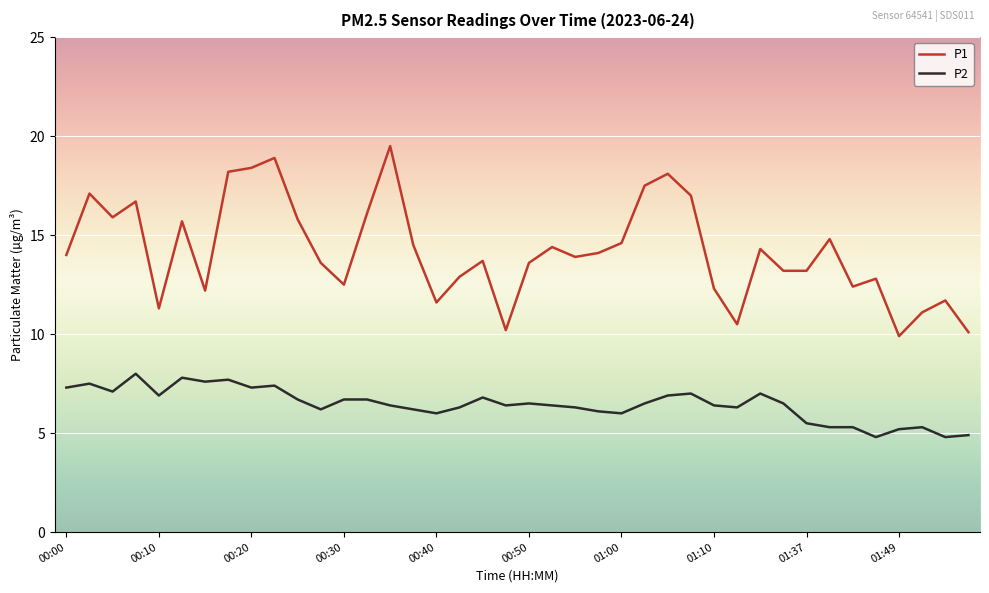

List the series in order of their peak value, lowest first.

P2, P1